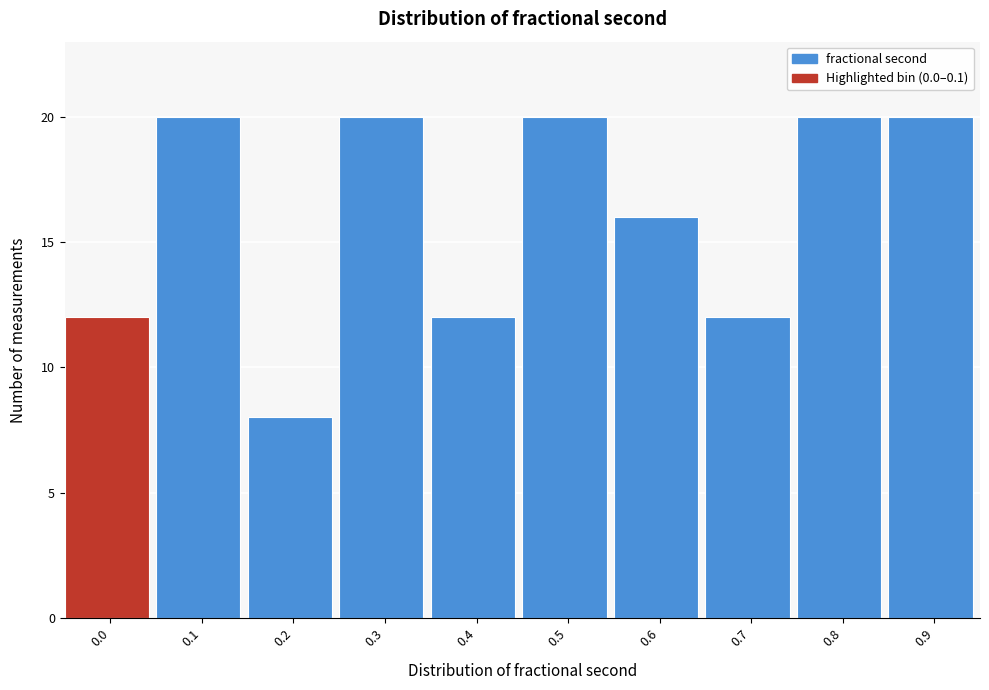

Reading right to left, transcribe all the data shown in this chart.

0.9=20	0.8=20	0.7=12	0.6=16	0.5=20	0.4=12	0.3=20	0.2=8	0.1=20	0.0=12